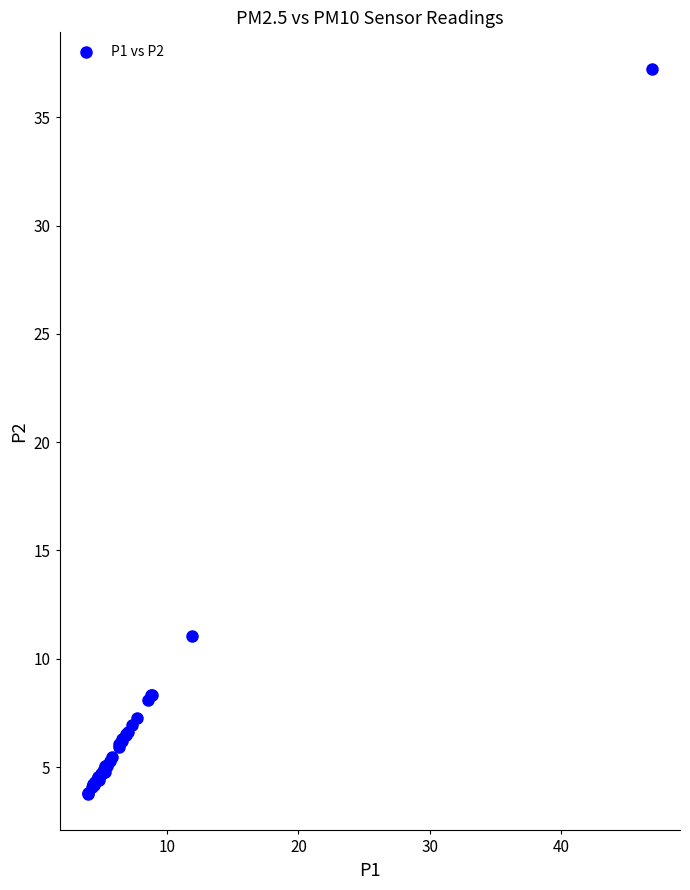

What Y value in the scatter plot is closest to 20?

11.1